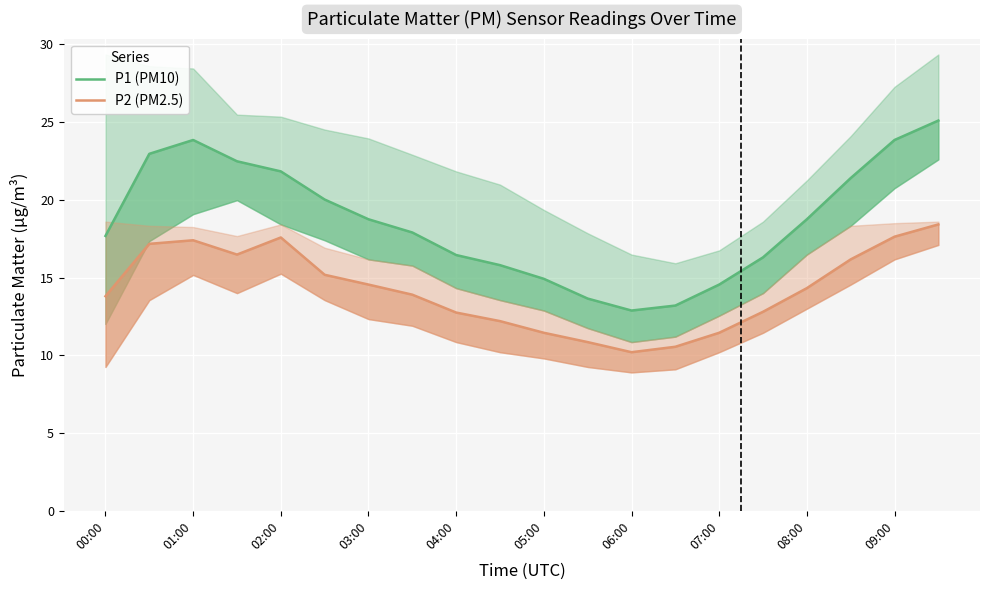

How many data points in P2 (PM2.5) are less than 14?

10